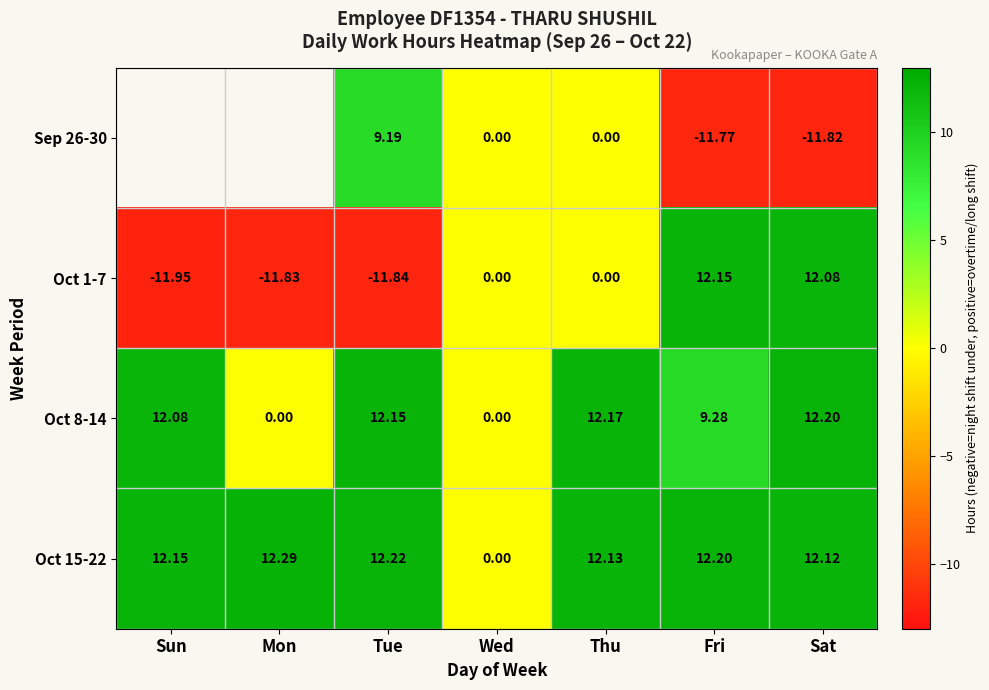

How many values in Oct 15-22 are above zero?

6